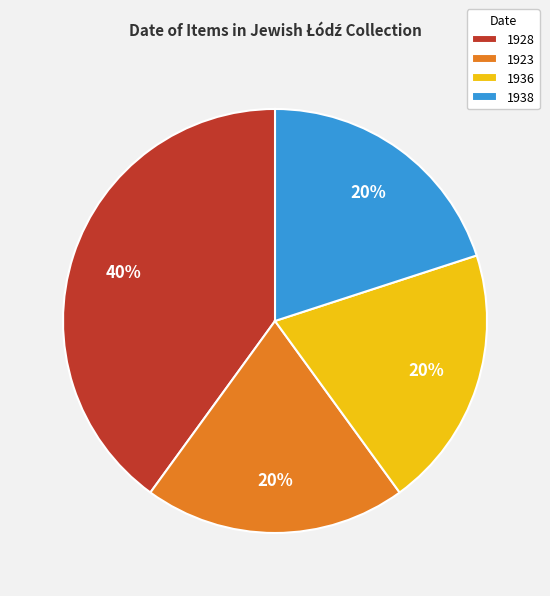

Do 1936 and 1928 together represent more than half of the pie?

Yes